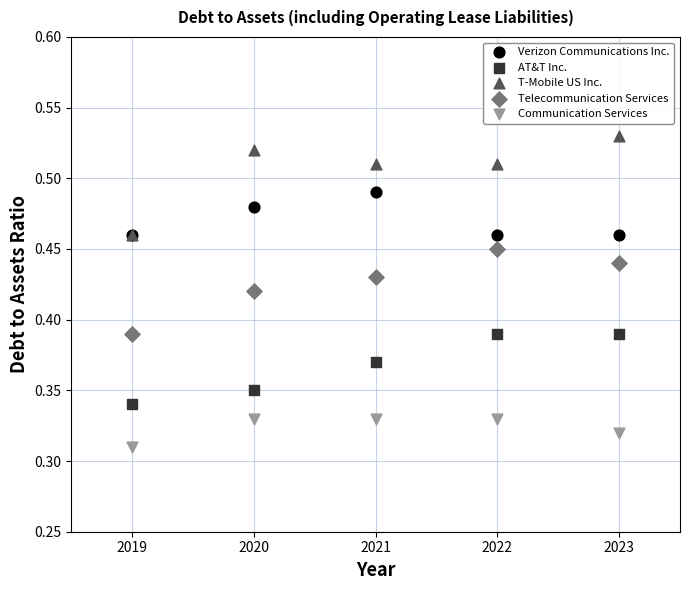

What are all the series names shown in the legend?

Verizon Communications Inc., AT&T Inc., T-Mobile US Inc., Telecommunication Services, Communication Services